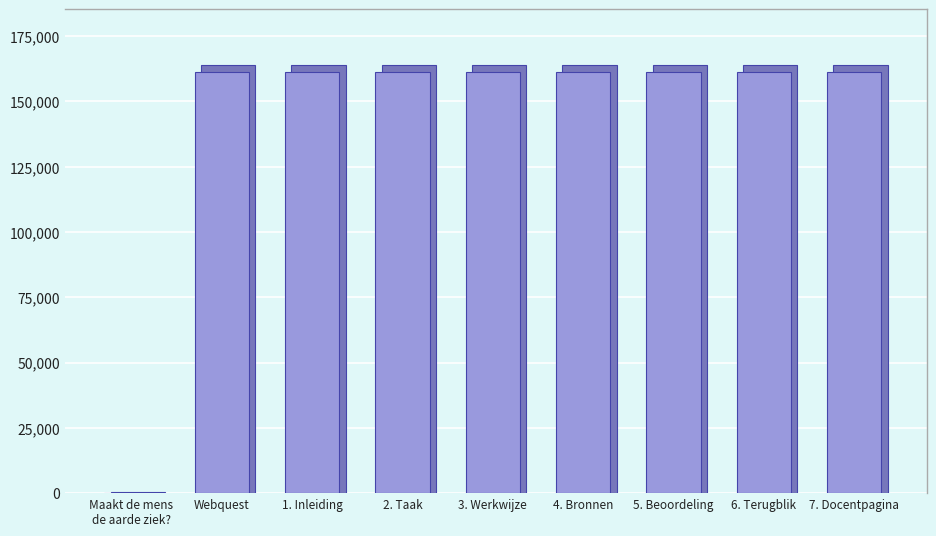

List the labels in order of value, largest first.

7. Docentpagina, 6. Terugblik, 5. Beoordeling, 4. Bronnen, 3. Werkwijze, 2. Taak, 1. Inleiding, Webquest, Maakt de mens
de aarde ziek?